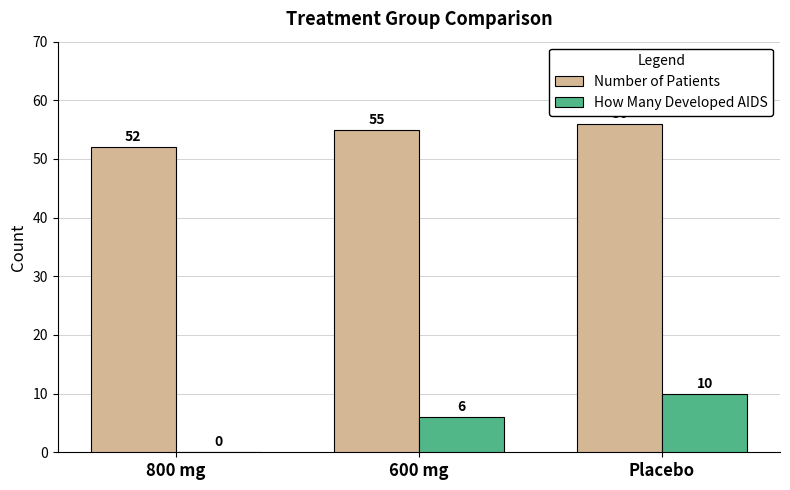

At which label is Number of Patients closest to 54?

600 mg